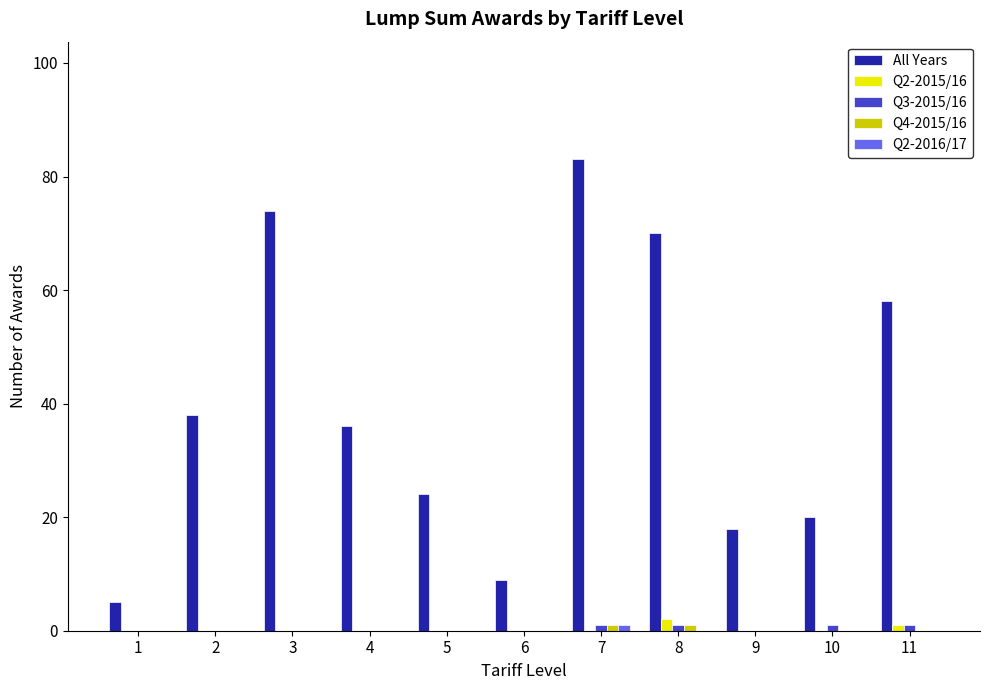

Is it true that All Years equals 116 at 8?

False